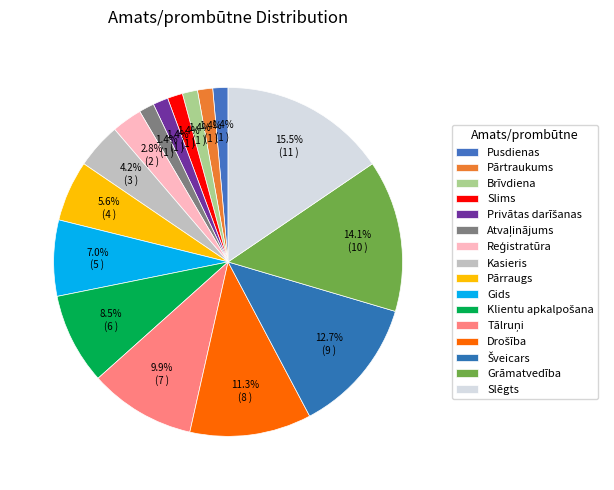

Which slice is the smallest?

Pusdienas